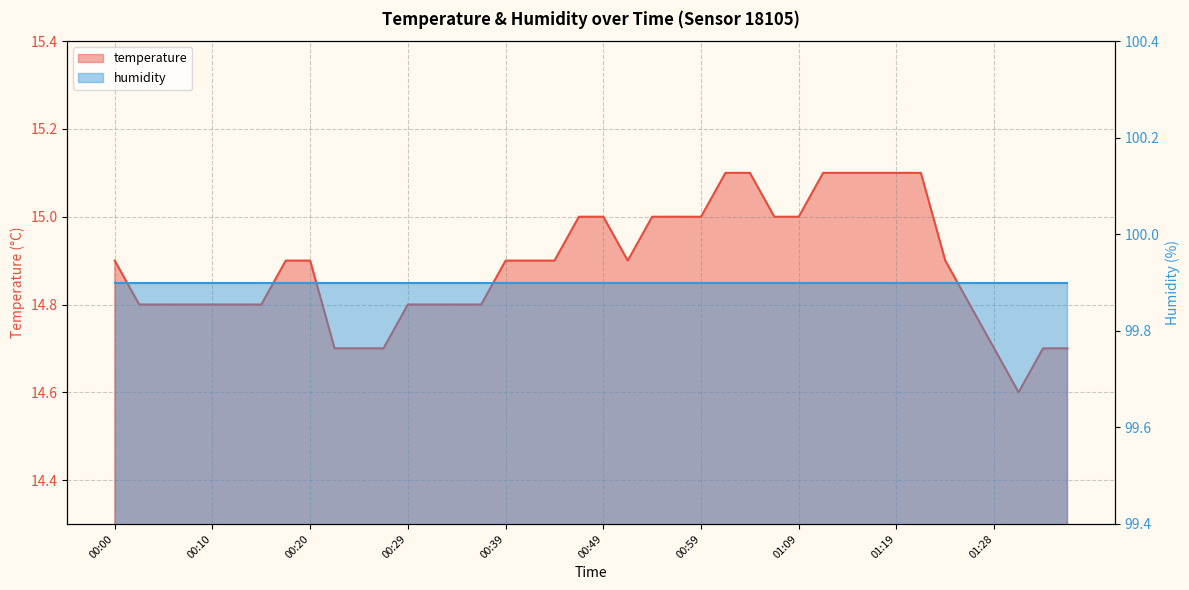

Reading left to right, transcribe all the data shown in this chart.

00:00=14.9	00:02=14.8	00:05=14.8	00:07=14.8	00:10=14.8	00:12=14.8	00:15=14.8	00:17=14.9	00:20=14.9	00:22=14.7	00:24=14.7	00:27=14.7	00:29=14.8	00:32=14.8	00:34=14.8	00:37=14.8	00:39=14.9	00:42=14.9	00:44=14.9	00:47=15.0	00:49=15.0	00:52=14.9	00:54=15.0	00:56=15.0	00:59=15.0	01:01=15.1	01:04=15.1	01:06=15.0	01:09=15.0	01:11=15.1	01:14=15.1	01:16=15.1	01:19=15.1	01:21=15.1	01:23=14.9	01:26=14.8	01:28=14.7	01:31=14.6	01:33=14.7	01:36=14.7